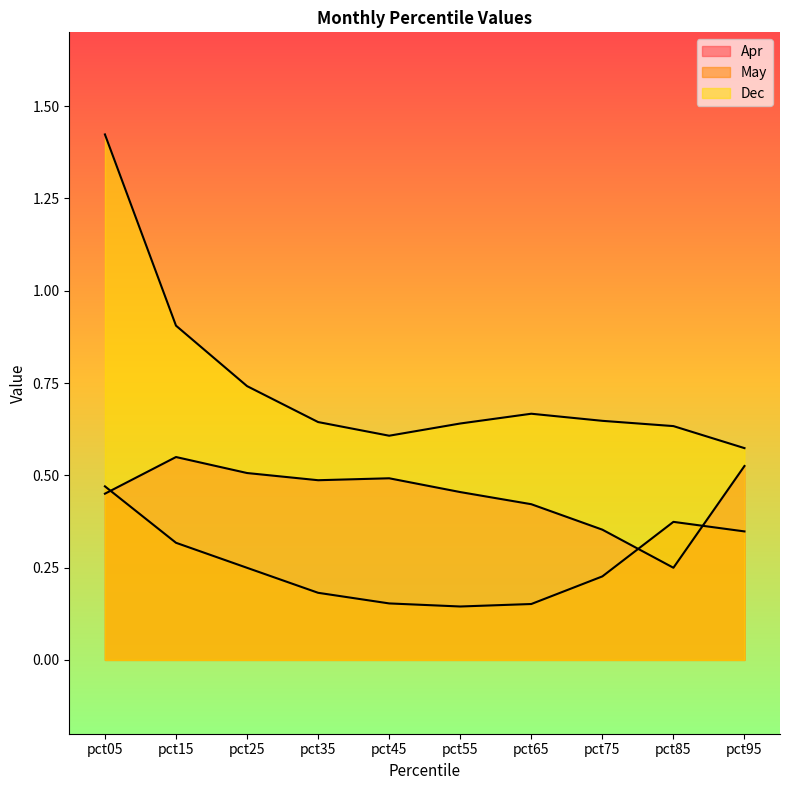

Reading left to right, what are all the values shown in this chart?

Apr: pct05=0.5	pct15=0.5	pct25=0.5	pct35=0.5	pct45=0.5	pct55=0.5	pct65=0.4	pct75=0.4	pct85=0.2	pct95=0.5
May: pct05=0.5	pct15=0.3	pct25=0.2	pct35=0.2	pct45=0.2	pct55=0.1	pct65=0.2	pct75=0.2	pct85=0.4	pct95=0.3
Dec: pct05=1.4	pct15=0.9	pct25=0.7	pct35=0.6	pct45=0.6	pct55=0.6	pct65=0.7	pct75=0.6	pct85=0.6	pct95=0.6